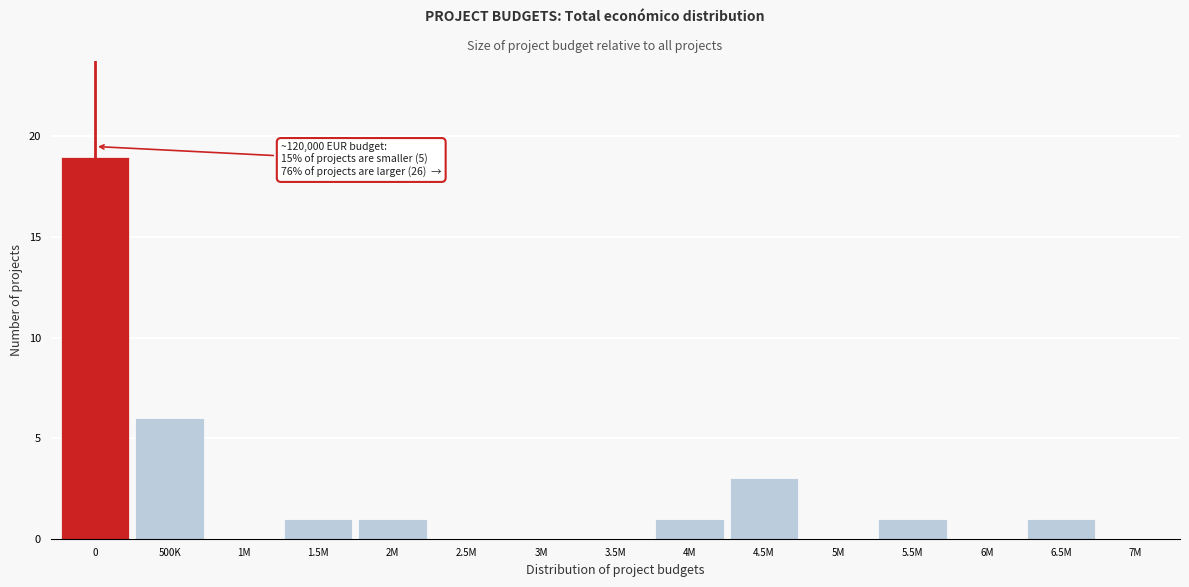

Reading left to right, what are all the values shown in this chart?

0=19	500K=6	1M=0	1.5M=1	2M=1	2.5M=0	3M=0	3.5M=0	4M=1	4.5M=3	5M=0	5.5M=1	6M=0	6.5M=1	7M=0